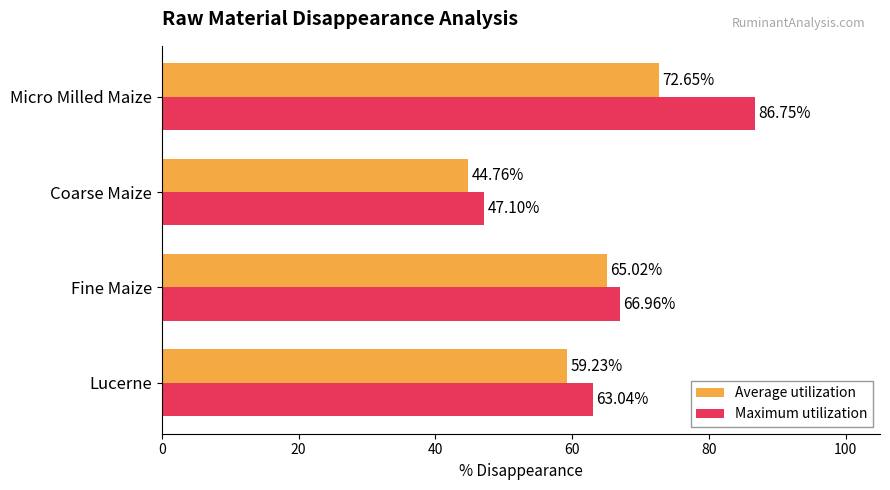

What is the difference between the maximum and minimum values in the Average utilization series?

27.9